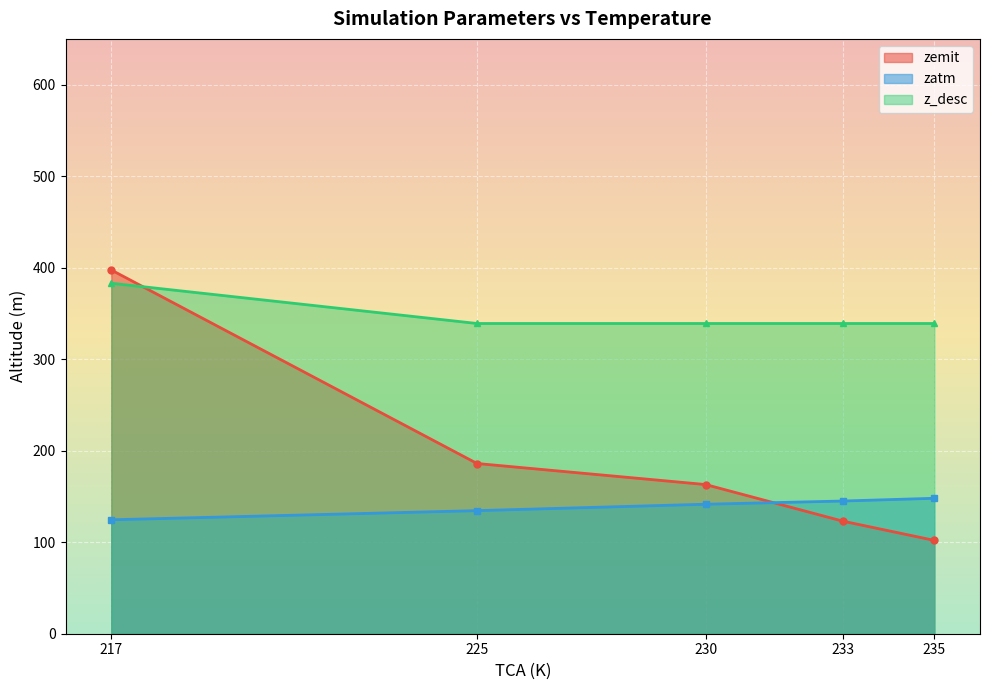

Reading left to right, extract all data points from this chart.

zemit: 217=397.5	225=186.0	230=163.0	233=123.0	235=102.0
zatm: 217=124.5	225=134.5	230=141.5	233=145.0	235=148.0
z_desc: 217=383.0	225=339.0	230=339.0	233=339.0	235=339.0